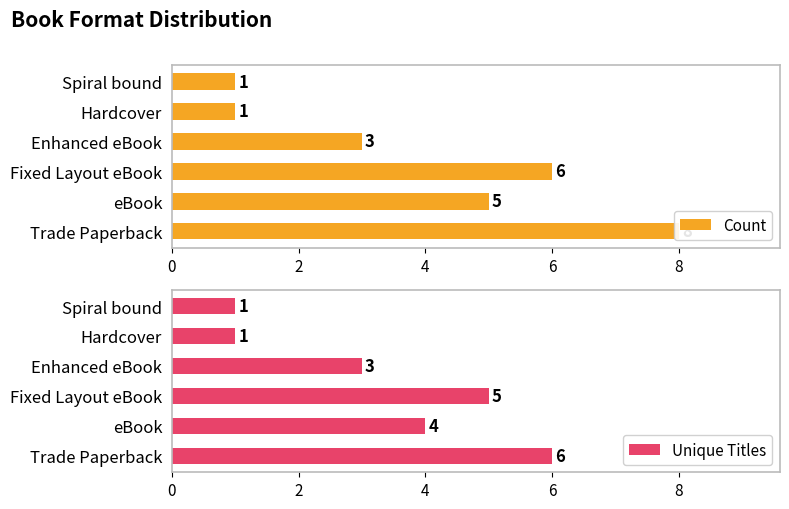

The Unique Titles series shows 0 at Spiral bound. True or false?

False